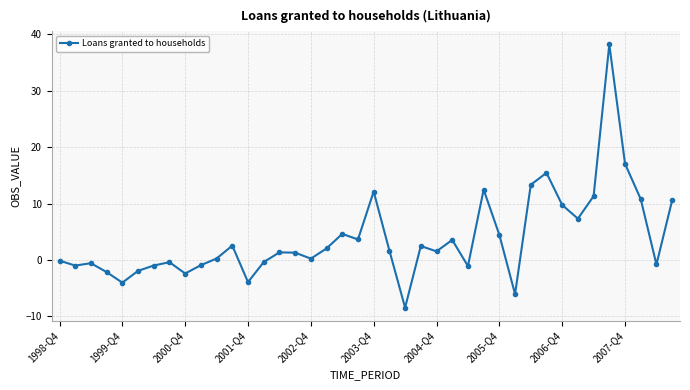

What is the difference between the maximum and second lowest values?

44.3